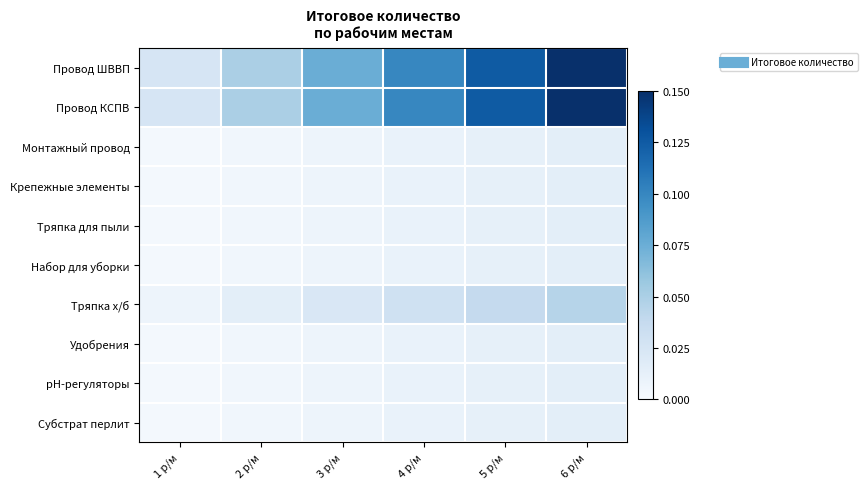

At how many categories does at least one series exceed 0?

6